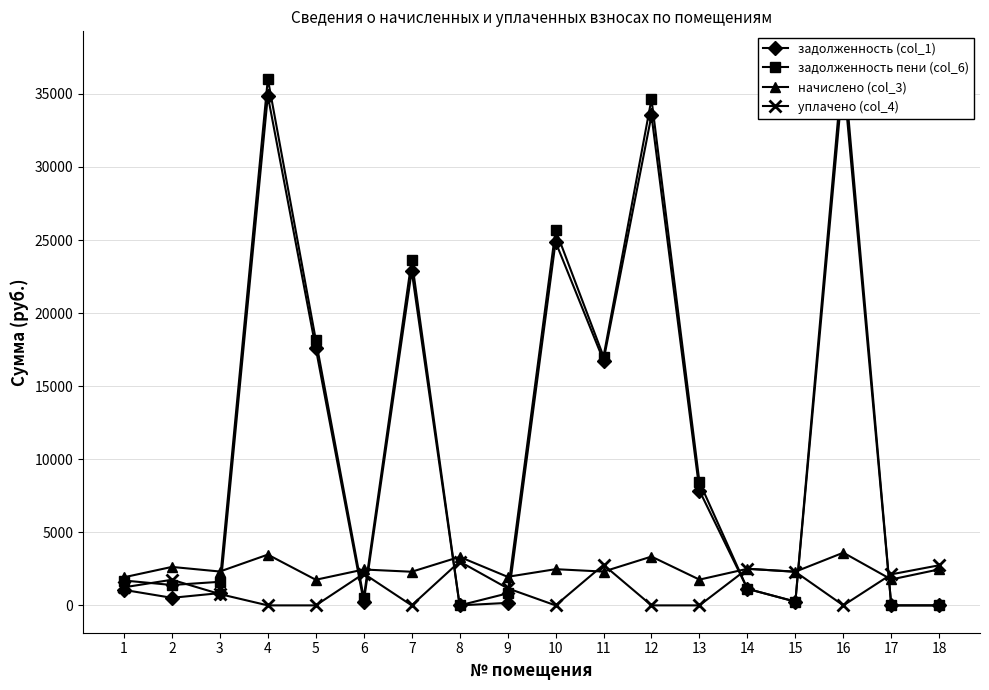

Where does the задолженность пени (col_6) series first go above 1702?

1